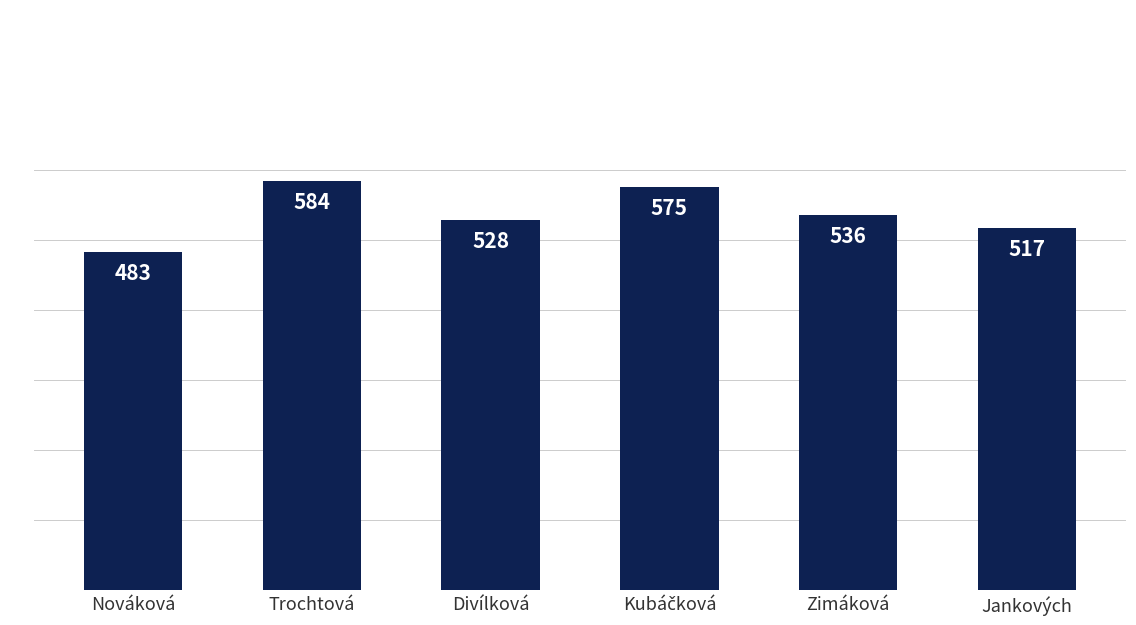

Which label corresponds to the smallest value in the chart?

Nováková